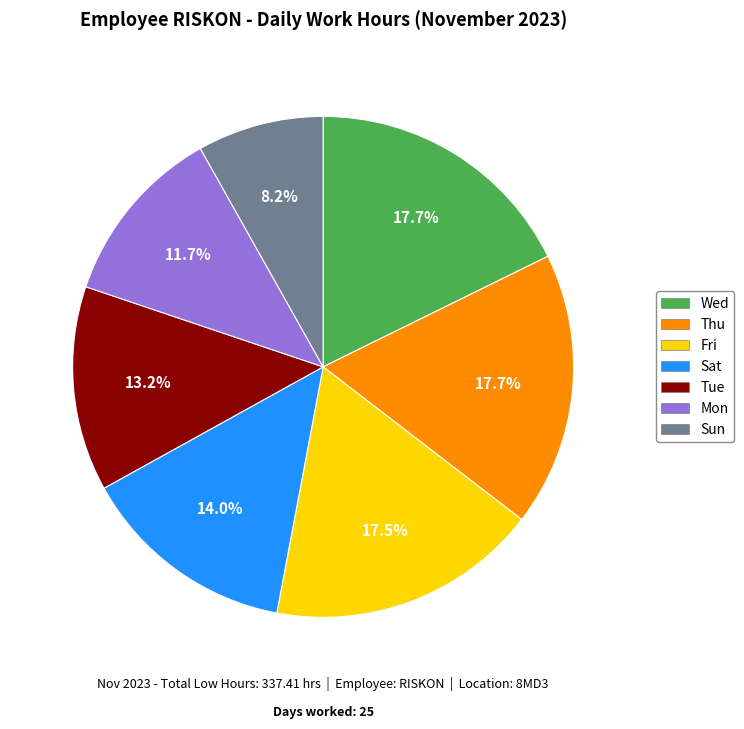

Is there any slice that represents more than half of the pie?

No